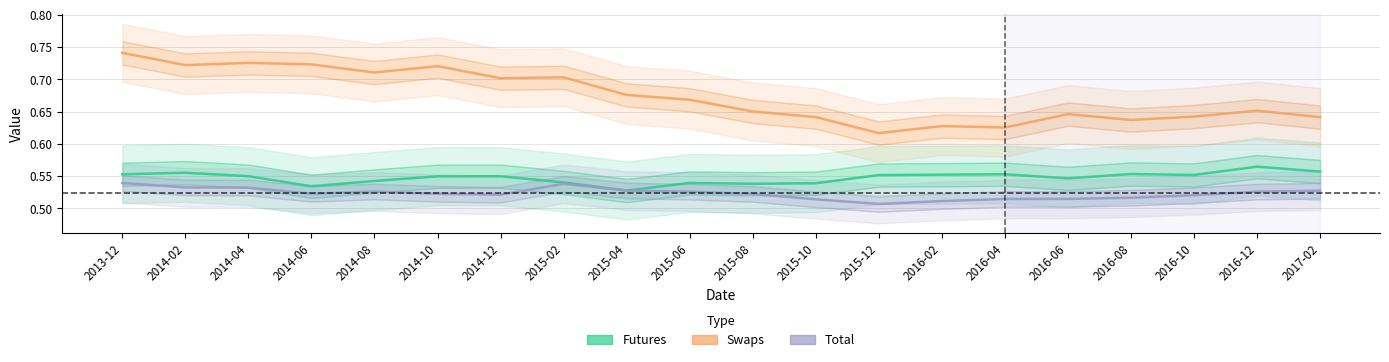

Reading left to right, transcribe all the data shown in this chart.

Futures: 2013-12=0.6	2014-02=0.6	2014-04=0.5	2014-06=0.5	2014-08=0.5	2014-10=0.5	2014-12=0.5	2015-02=0.5	2015-04=0.5	2015-06=0.5	2015-08=0.5	2015-10=0.5	2015-12=0.6	2016-02=0.6	2016-04=0.6	2016-06=0.5	2016-08=0.6	2016-10=0.6	2016-12=0.6	2017-02=0.6
Swaps: 2013-12=0.7	2014-02=0.7	2014-04=0.7	2014-06=0.7	2014-08=0.7	2014-10=0.7	2014-12=0.7	2015-02=0.7	2015-04=0.7	2015-06=0.7	2015-08=0.7	2015-10=0.6	2015-12=0.6	2016-02=0.6	2016-04=0.6	2016-06=0.6	2016-08=0.6	2016-10=0.6	2016-12=0.7	2017-02=0.6
Total: 2013-12=0.5	2014-02=0.5	2014-04=0.5	2014-06=0.5	2014-08=0.5	2014-10=0.5	2014-12=0.5	2015-02=0.5	2015-04=0.5	2015-06=0.5	2015-08=0.5	2015-10=0.5	2015-12=0.5	2016-02=0.5	2016-04=0.5	2016-06=0.5	2016-08=0.5	2016-10=0.5	2016-12=0.5	2017-02=0.5